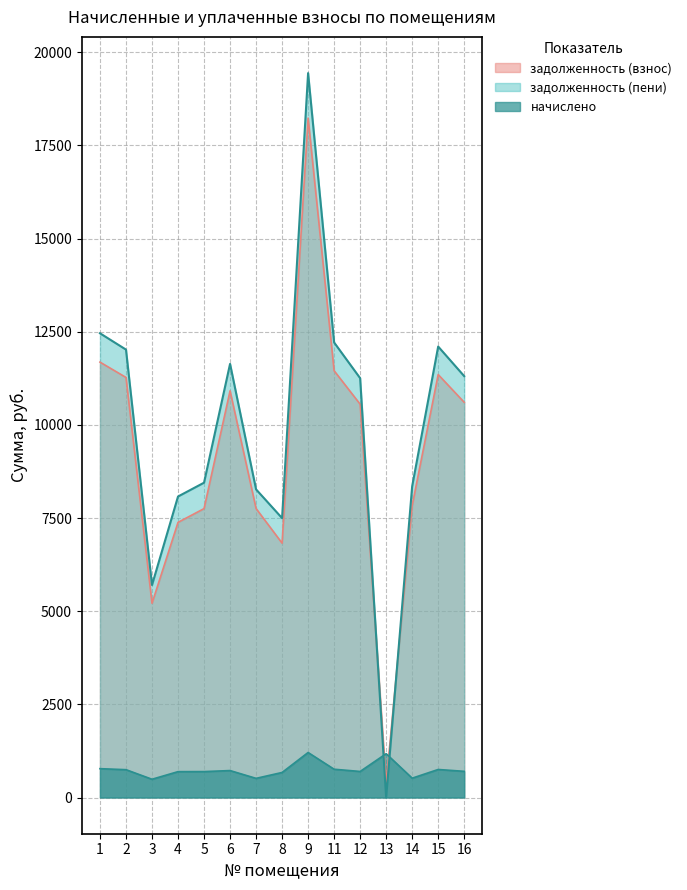

The value of задолженность (взнос) at 15 is 11350.6. True or false?

True